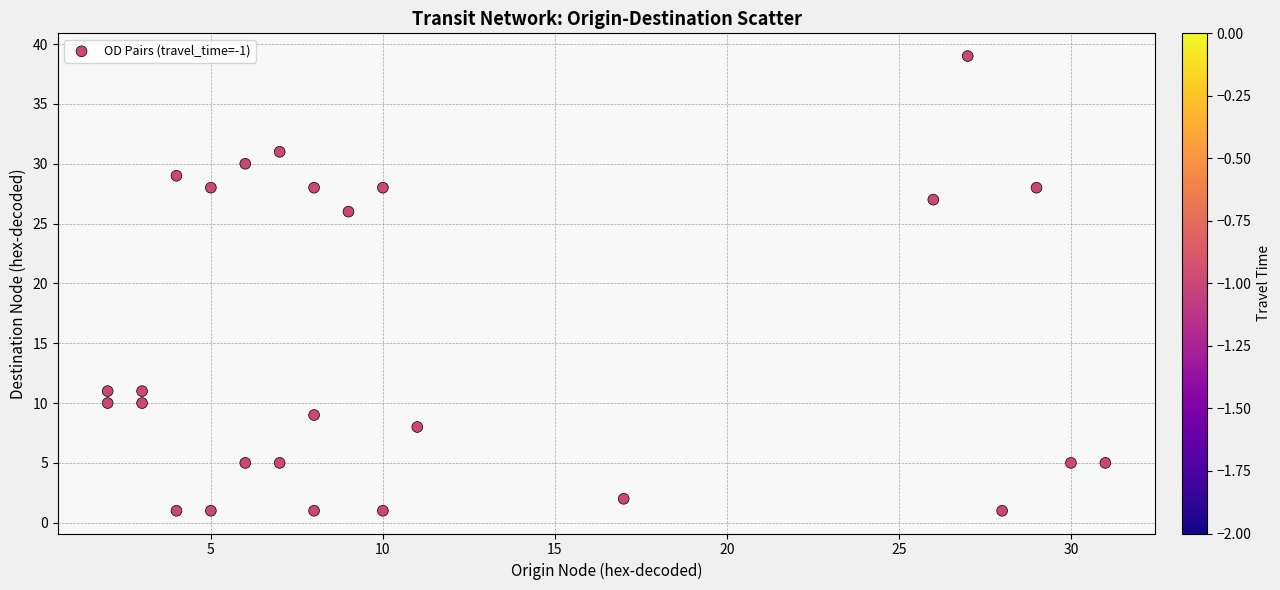

What is the range of X values (max minus min)?

29